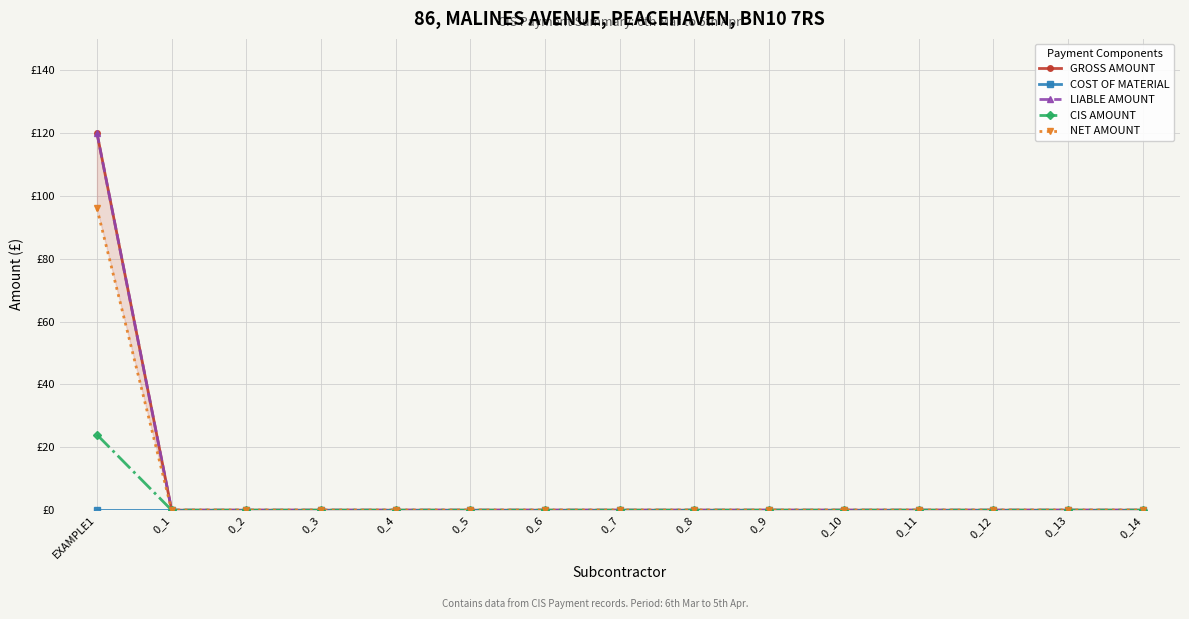

Is it true that GROSS AMOUNT equals 48 at 0_3?

False